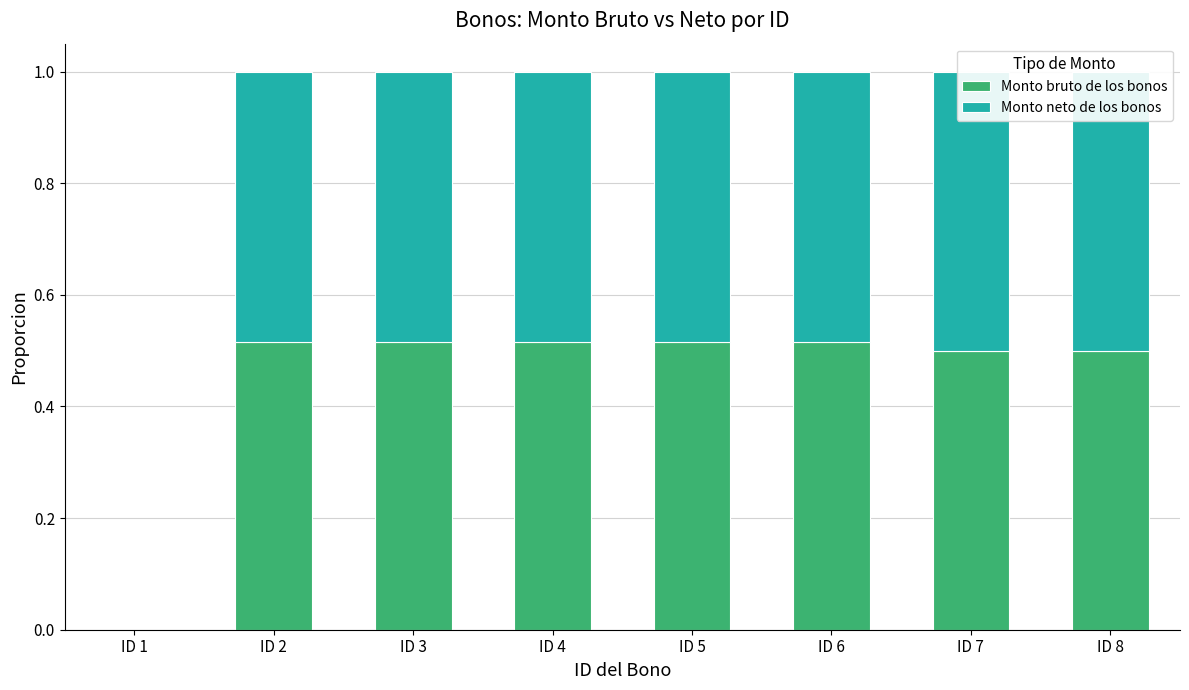

Reading left to right, list all the values displayed in this chart.

Monto bruto de los bonos: ID 1=0.0	ID 2=0.5	ID 3=0.5	ID 4=0.5	ID 5=0.5	ID 6=0.5	ID 7=0.5	ID 8=0.5
Monto neto de los bonos: ID 1=0.0	ID 2=0.5	ID 3=0.5	ID 4=0.5	ID 5=0.5	ID 6=0.5	ID 7=0.5	ID 8=0.5